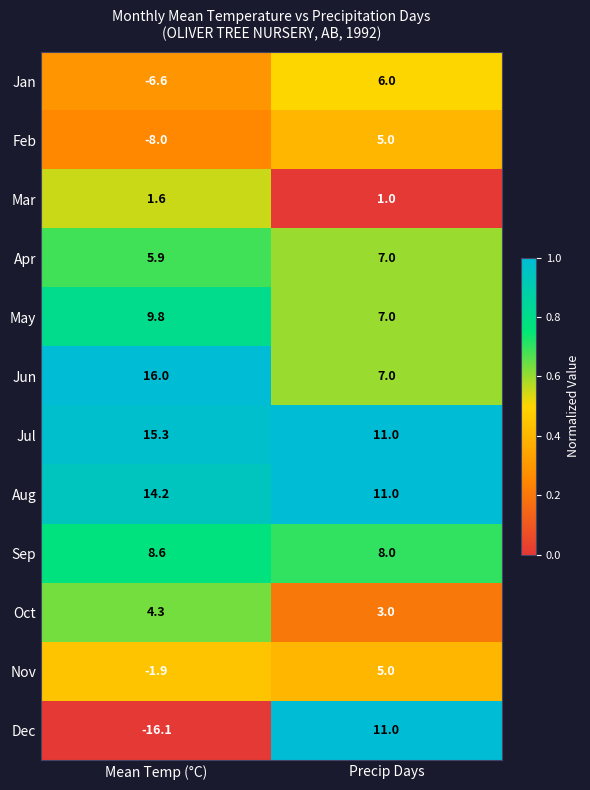

Reading left to right, list all the values displayed in this chart.

Jan: -6.6	6.0
Feb: -8.0	5.0
Mar: 1.6	1.0
Apr: 5.9	7.0
May: 9.8	7.0
Jun: 16.0	7.0
Jul: 15.3	11.0
Aug: 14.2	11.0
Sep: 8.6	8.0
Oct: 4.3	3.0
Nov: -1.9	5.0
Dec: -16.1	11.0